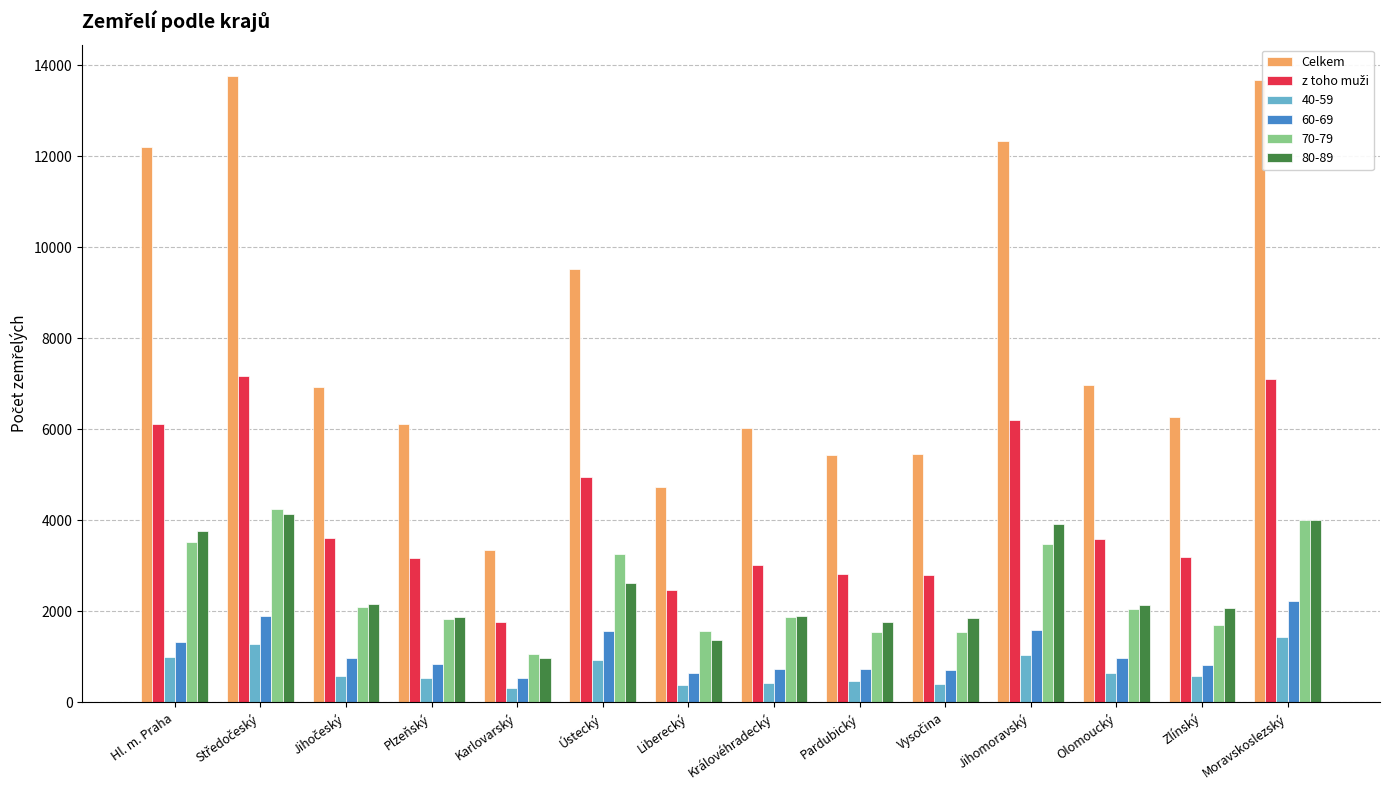

Which series has the largest total across all categories?

Celkem